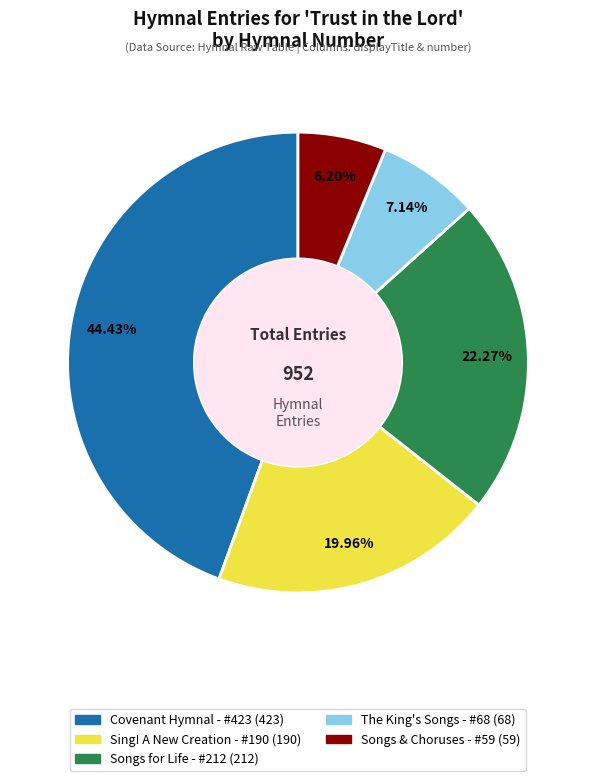

How many segments does this pie chart have?

5